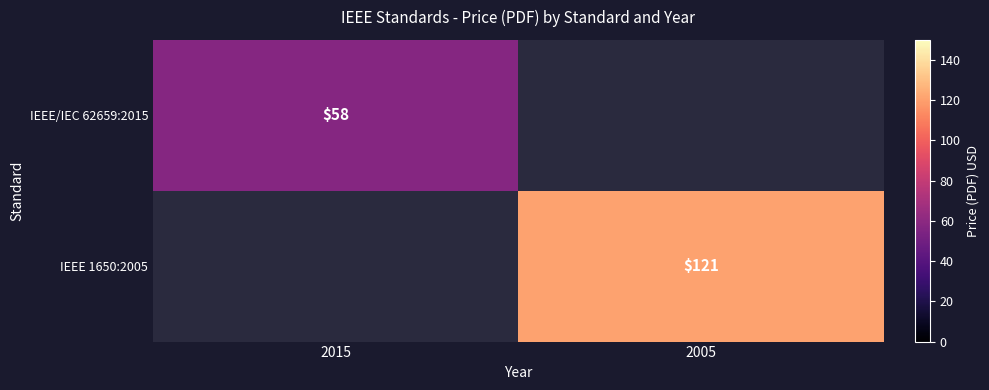

At how many categories does at least one series exceed 78?

1